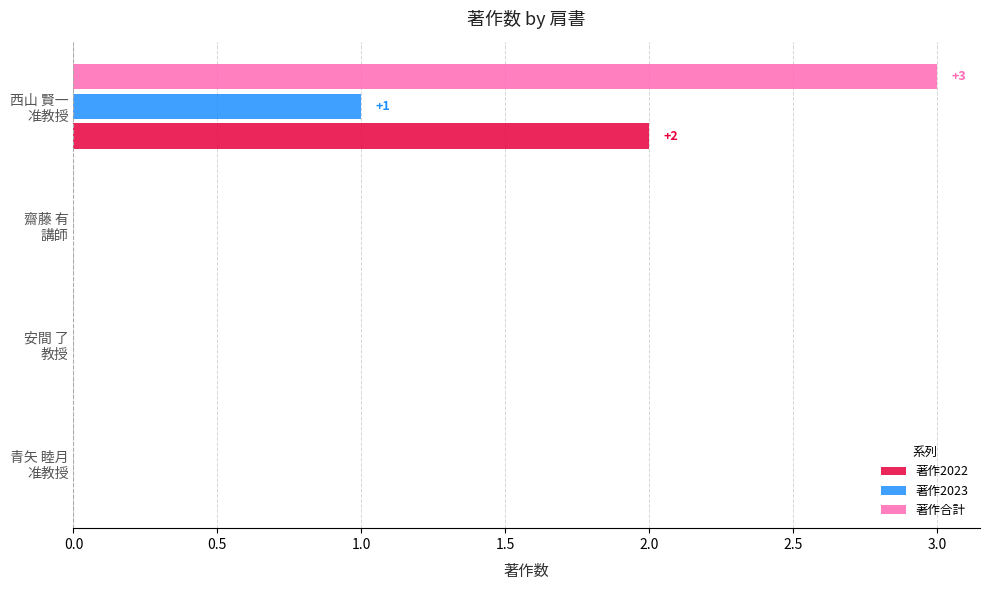

What is the maximum value shown in the chart?

3